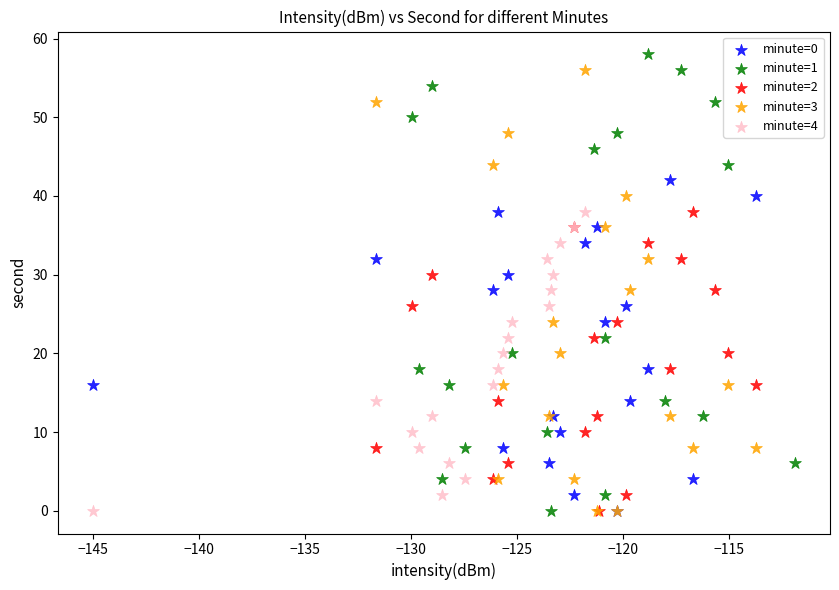

Which series reaches the maximum Y coordinate?

minute=1